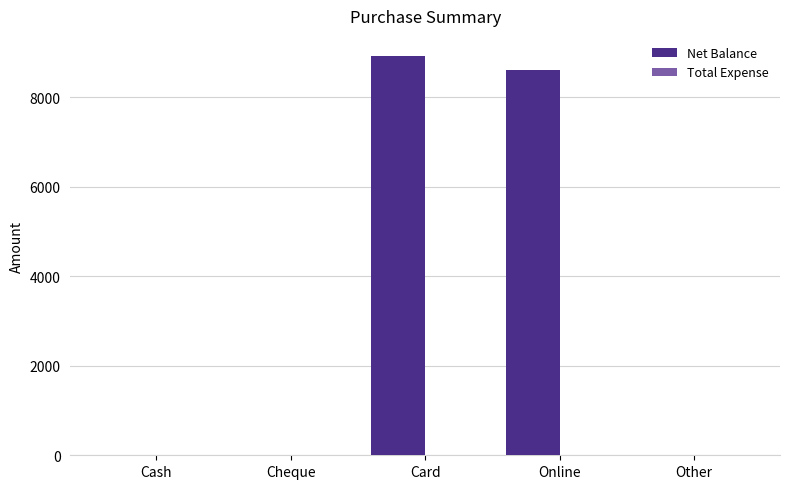

What is the maximum value shown in the chart?

8925